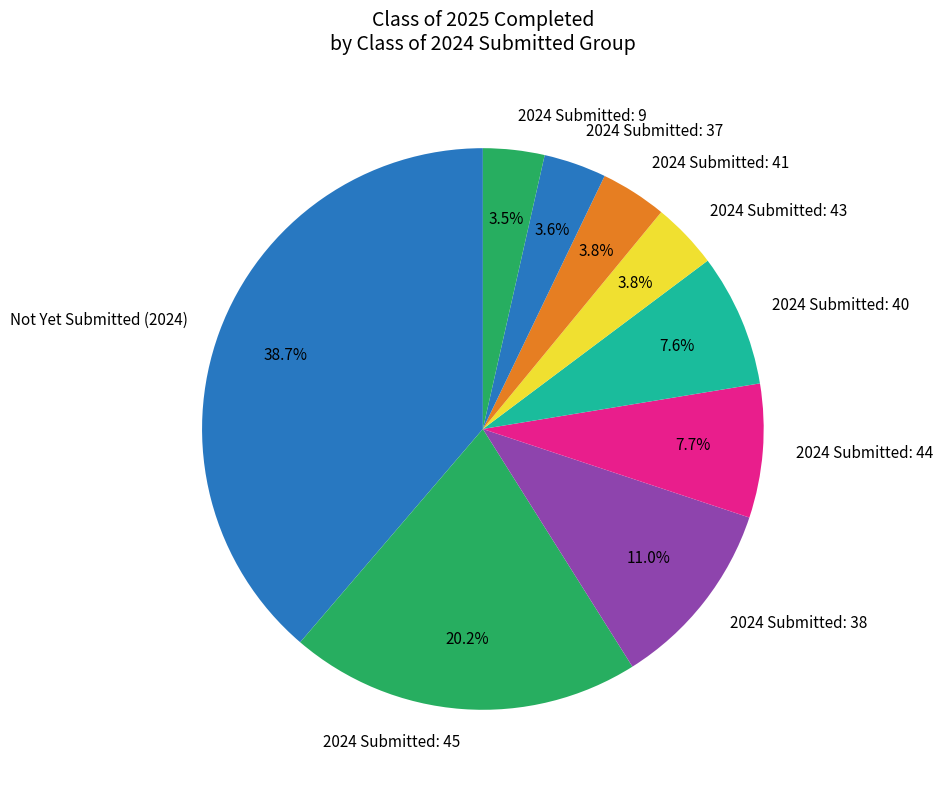

What percentage do 2024 Submitted: 40 and 2024 Submitted: 45 together represent?

27.8%